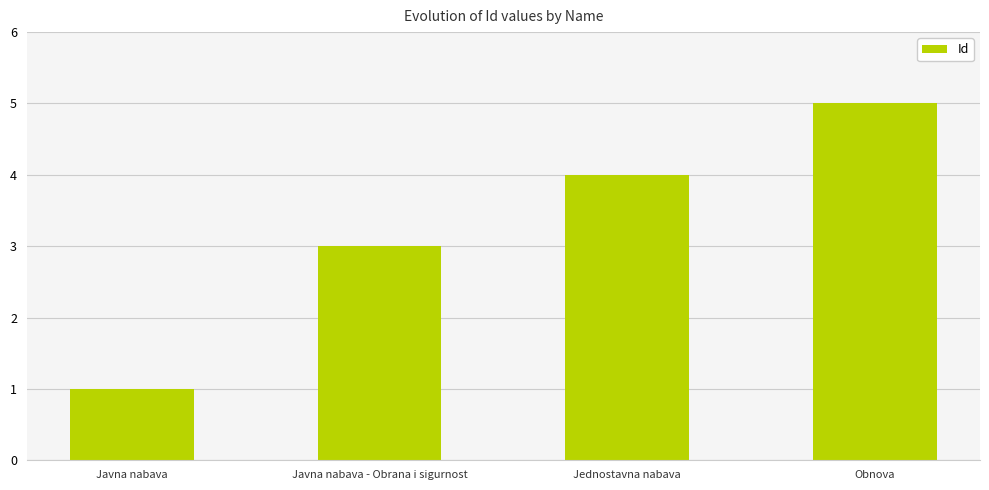

Is it true that the value at Javna nabava is 1?

True